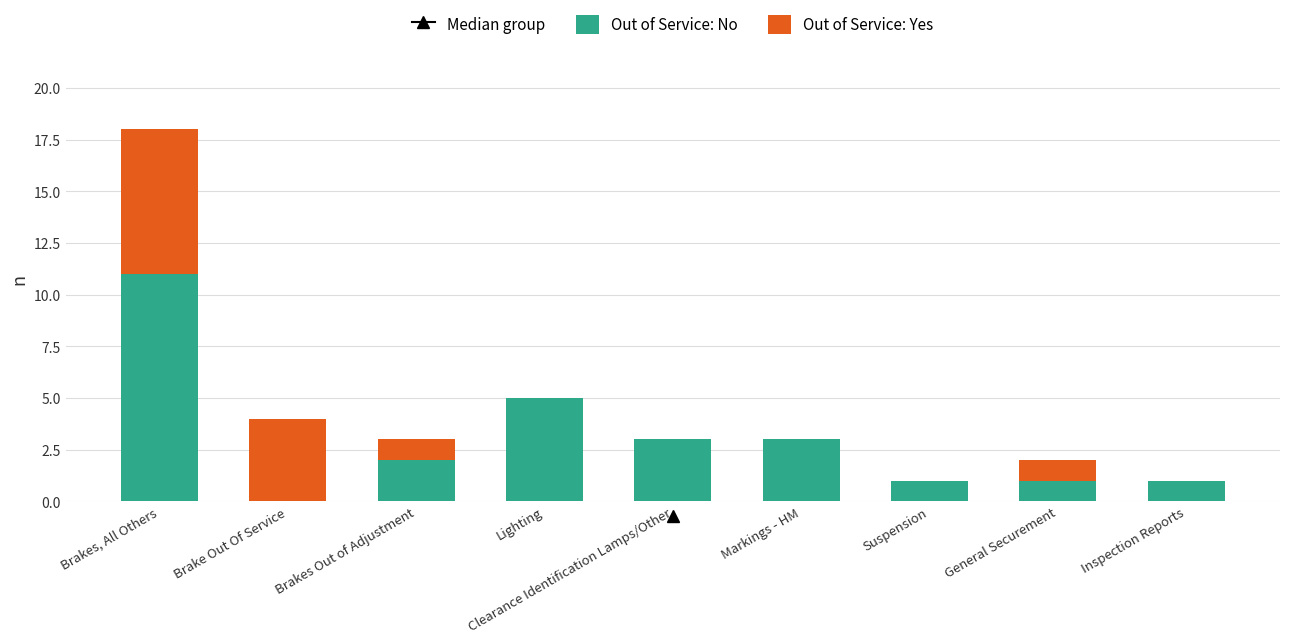

Are the bars grouped side by side (vs. stacked)?

No